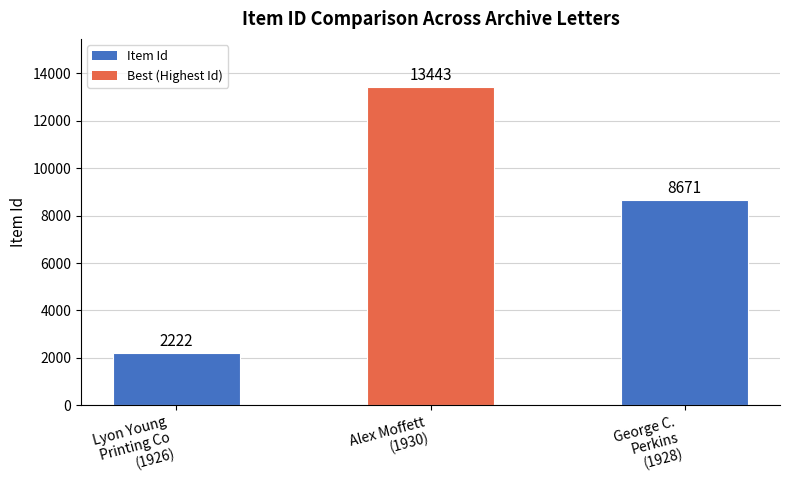

Reading left to right, transcribe all the data shown in this chart.

Lyon Young
Printing Co
(1926)=2222	Alex Moffett
(1930)=13443	George C.
Perkins
(1928)=8671